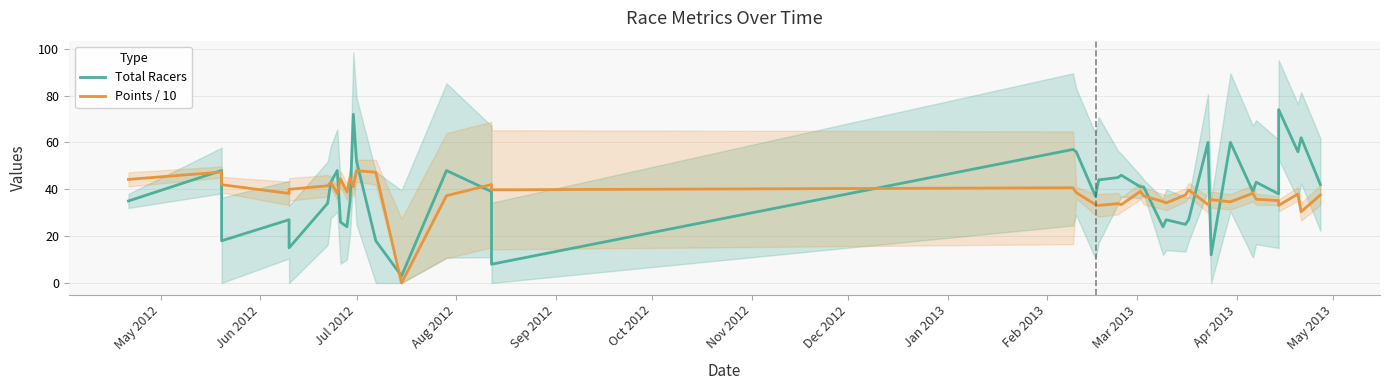

Reading left to right, extract all data points from this chart.

Total Racers: 35.0	48.0	18.0	27.0	15.0	34.0	43.0	48.0	26.0	24.0	35.0	72.0	52.0	18.0	3.0	48.0	39.0	8.0	57.0	56.0	37.0	44.0	45.0	46.0	41.0	41.0	24.0	27.0	25.0	27.0	60.0	12.0	60.0	39.0	43.0	38.0	74.0	56.0	62.0	42.0
Points / 10: 44.2	47.4	41.9	38.2	40.0	41.5	43.0	38.3	44.5	38.9	44.8	41.0	47.9	47.2	0.0	37.3	42.0	39.8	40.6	38.6	33.4	33.1	33.9	33.4	39.1	37.1	34.7	34.2	37.6	39.7	33.5	35.6	34.6	38.3	35.7	35.2	33.1	38.0	30.4	37.6